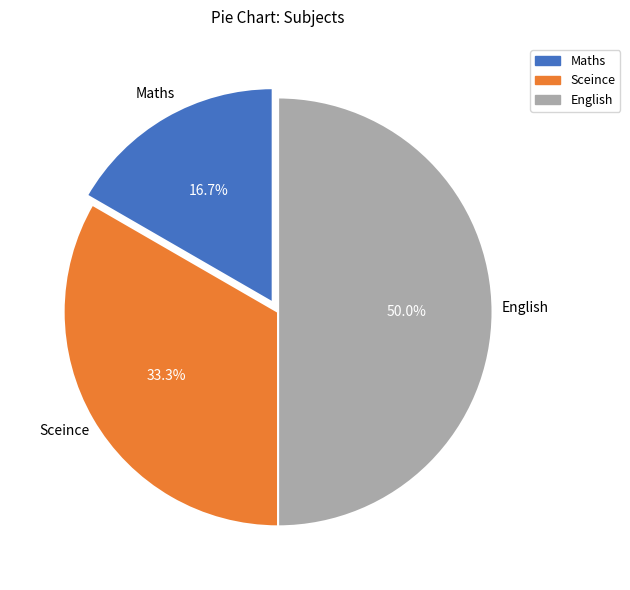

To the nearest percent, what is the average slice percentage?

33%